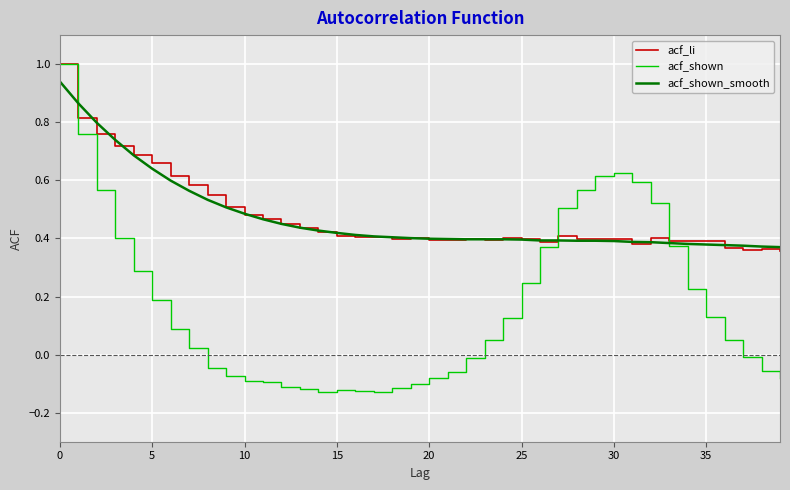

Which series has the widest spread of values?

acf_shown